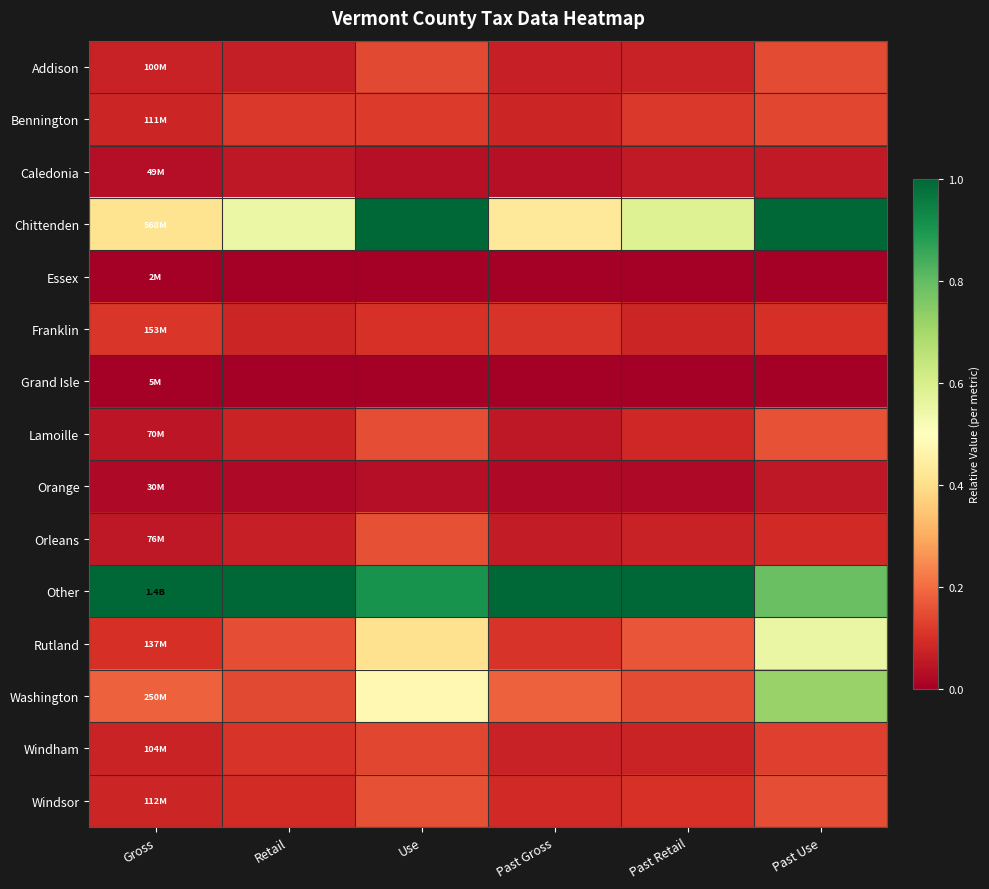

Which series has the largest total across all categories?

Other